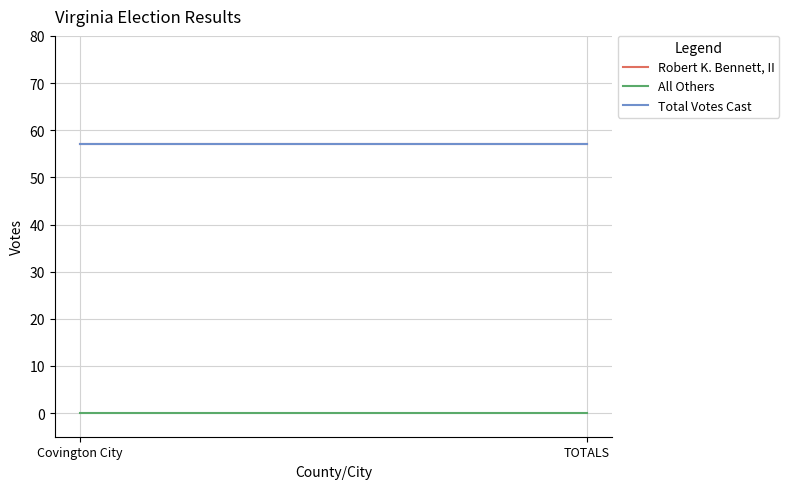

Reading left to right, transcribe all the data shown in this chart.

Robert K. Bennett, II: Covington City=57	TOTALS=57
All Others: Covington City=0	TOTALS=0
Total Votes Cast: Covington City=57	TOTALS=57